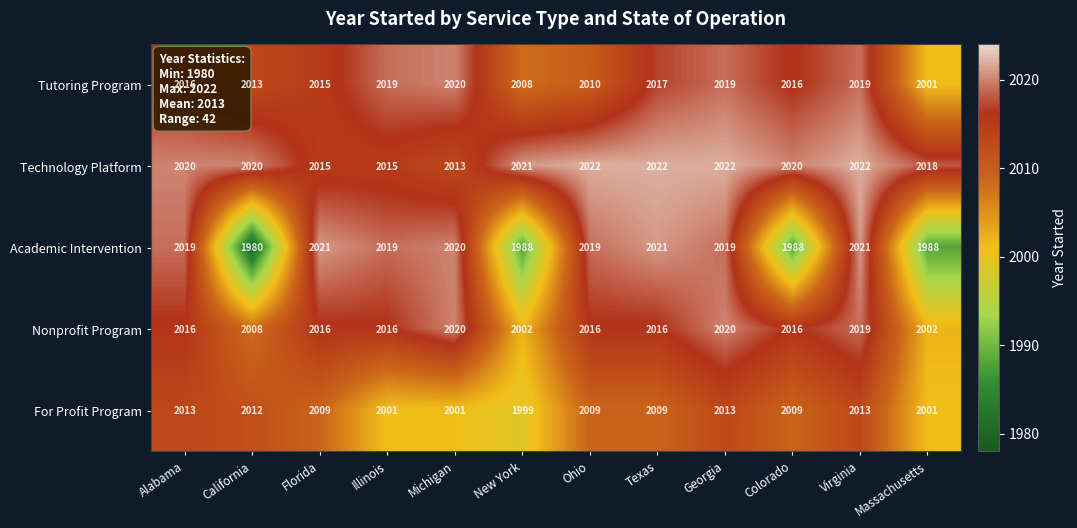

Is it true that Tutoring Program equals 2631 at Texas?

False